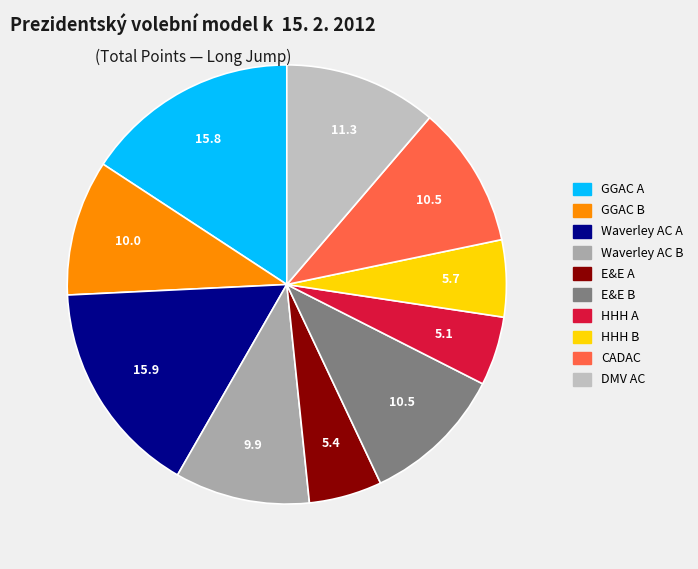

To the nearest percent, what is the average slice percentage?

10%